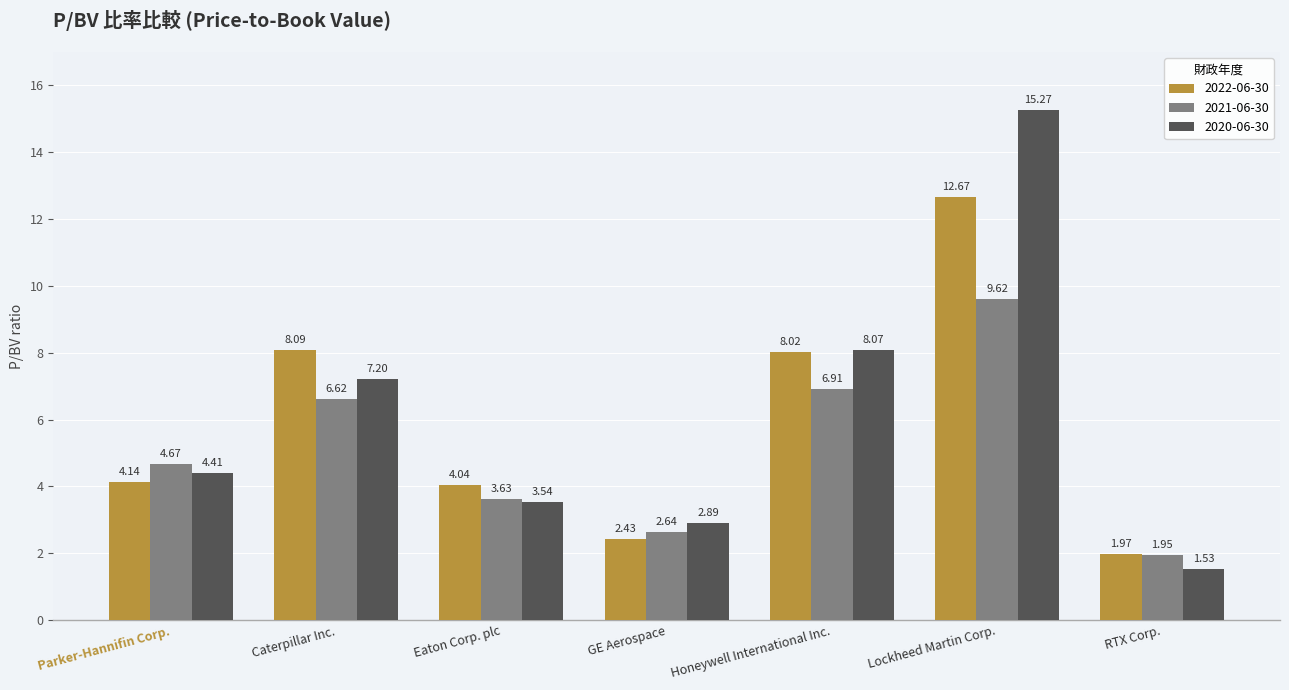

Which series has the largest total across all categories?

2020-06-30